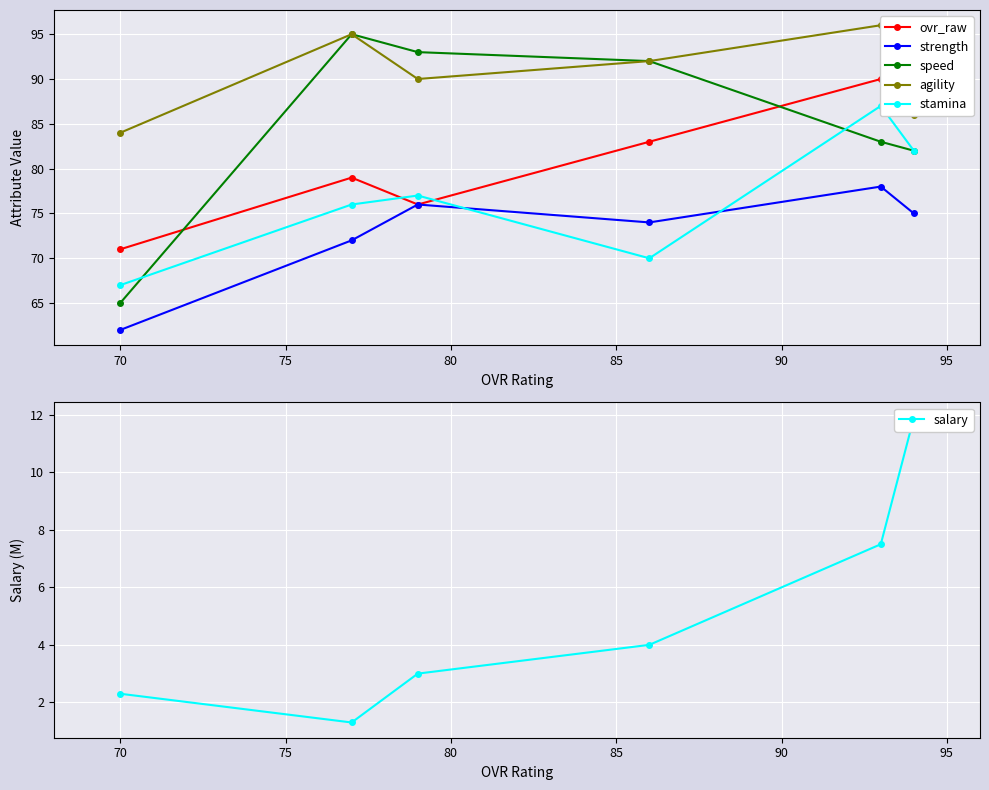

What is the minimum value for strength?

62